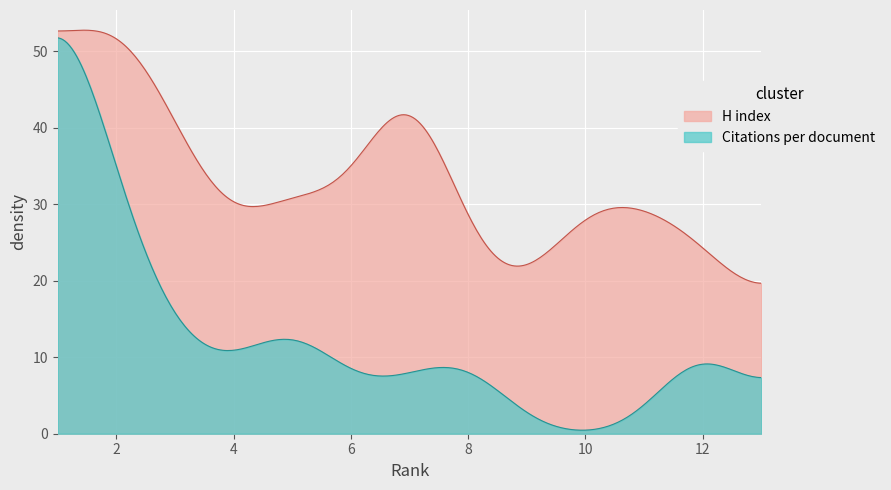

True or false: Citations per document and H index cross at least once.

False